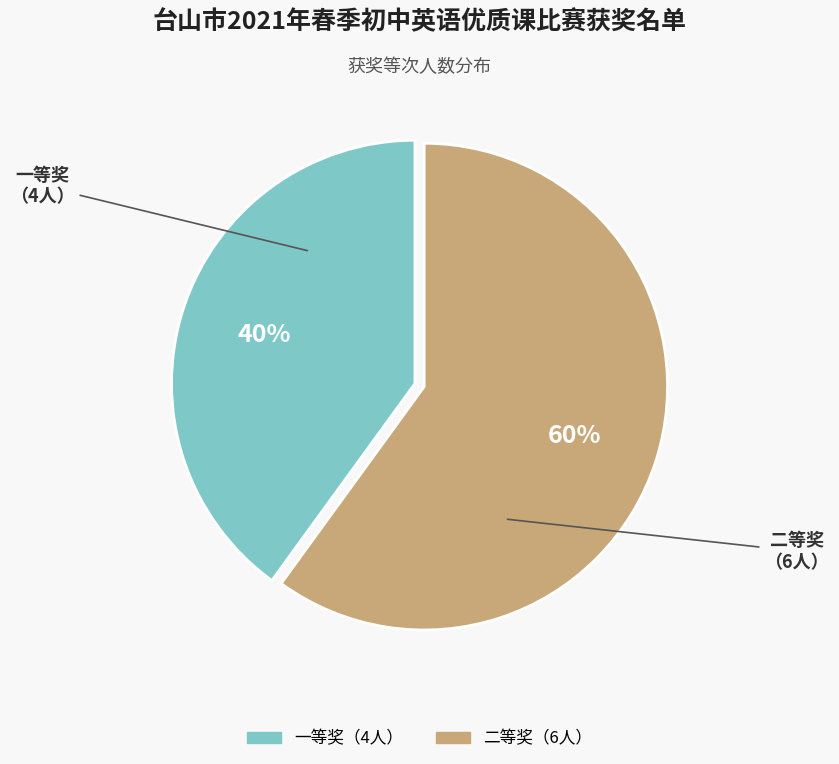

Does any single category account for the majority?

Yes